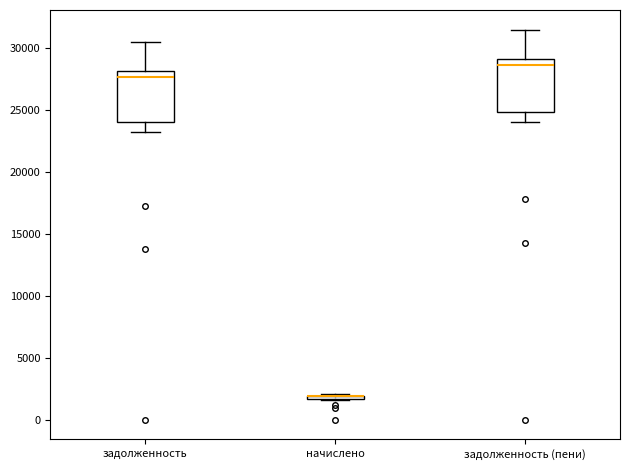

Where is the upper edge of the box for задолженность on the y-axis? The values are not printed on the chart, so give them approximately, as read against the axis.

28000